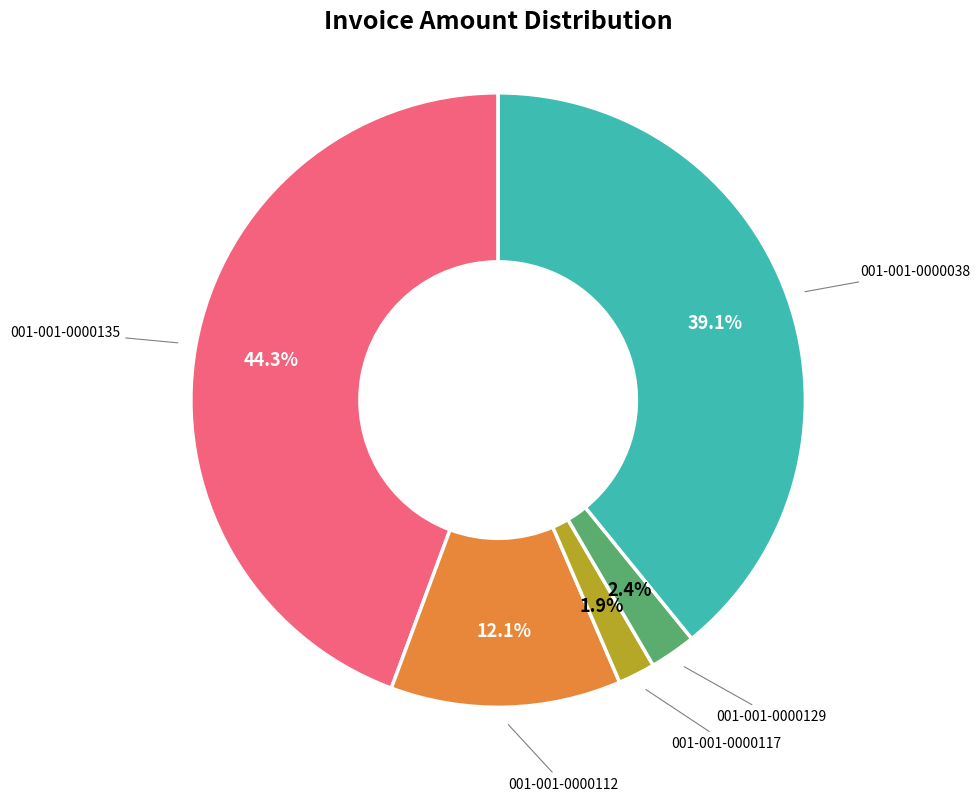

Count the number of slices in the pie.

5